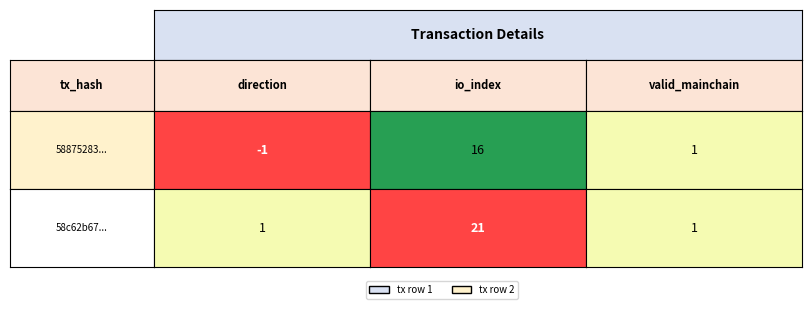

What is the difference between the 58875283bf1e64b6361d3fa361dc8174be42874 values at 2 and 1?

15